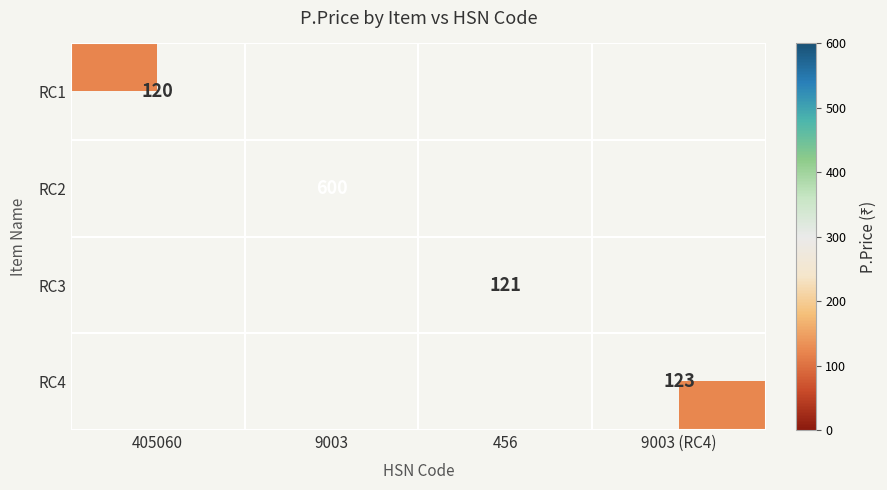

What is the smallest value displayed?

120.0